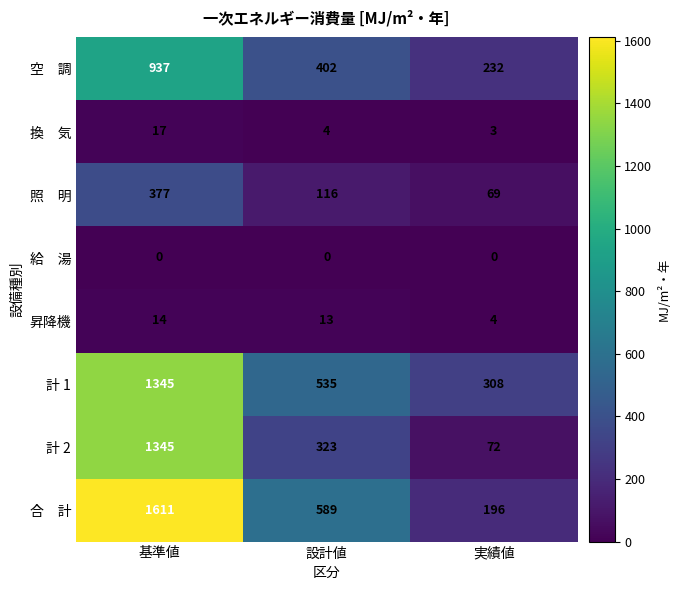

Is it true that 計 2 equals 1345 at 基準値?

True